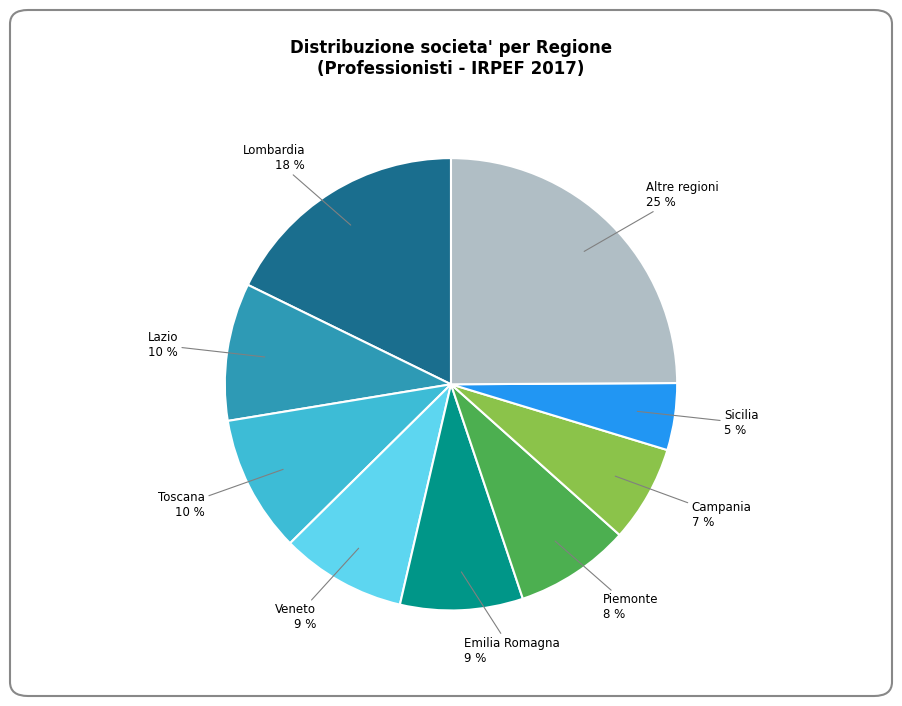

To the nearest percent, what is the difference between the largest and smallest slice percentages?

20%